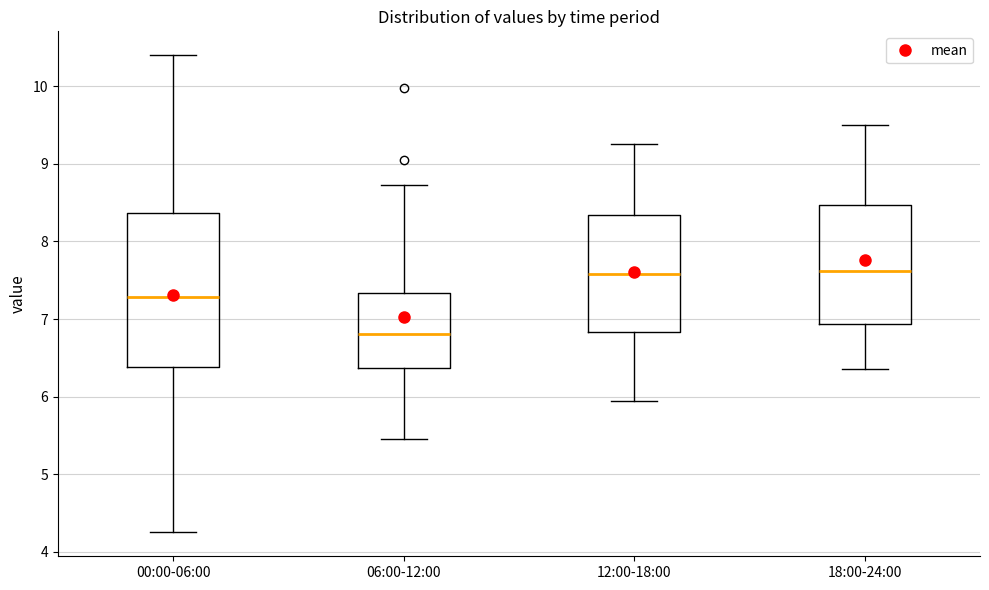

Reading left to right, transcribe this box plot: for each box, give where its median line is, the range the box spans, and where its two whiskers end, as read against the y-axis. The values are not printed on the chart, so give them approximately, as read against the axis.

00:00-06:00: median 7.3, box 6.4 to 8.4, whiskers 4.3 to 10.4
06:00-12:00: median 6.8, box 6.4 to 7.3, whiskers 5.5 to 8.7
12:00-18:00: median 7.6, box 6.8 to 8.3, whiskers 6.0 to 9.3
18:00-24:00: median 7.6, box 6.9 to 8.5, whiskers 6.4 to 9.5